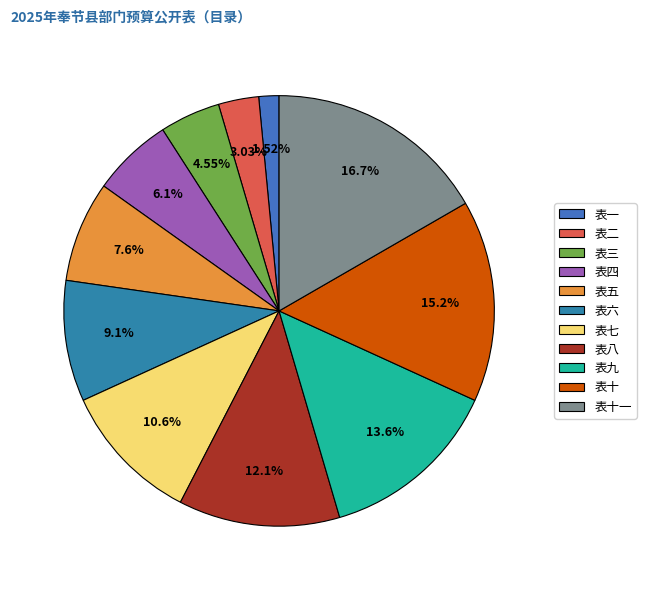

How many segments does this pie chart have?

11